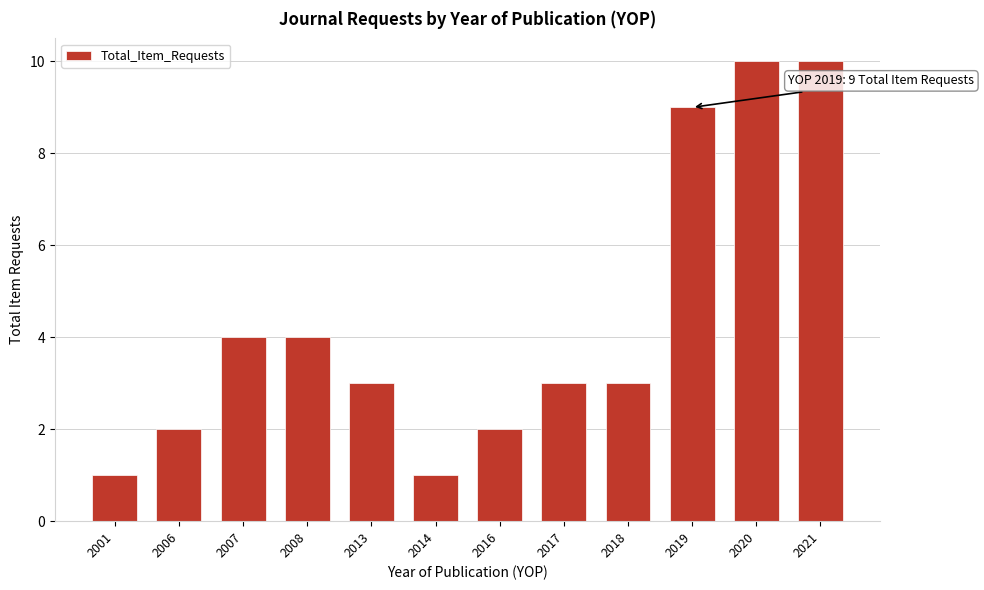

Reading left to right, extract all data points from this chart.

2001=1	2006=2	2007=4	2008=4	2013=3	2014=1	2016=2	2017=3	2018=3	2019=9	2020=10	2021=10